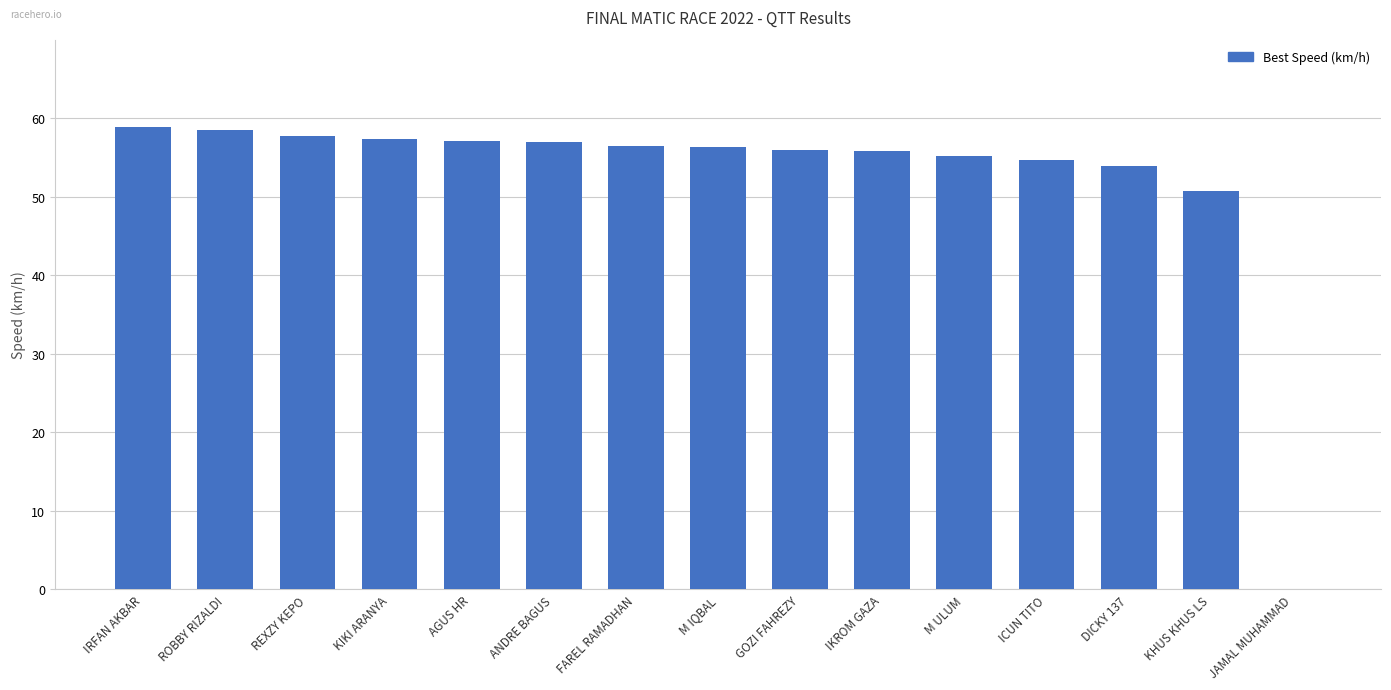

At which label does the data first exceed 56?

IRFAN AKBAR